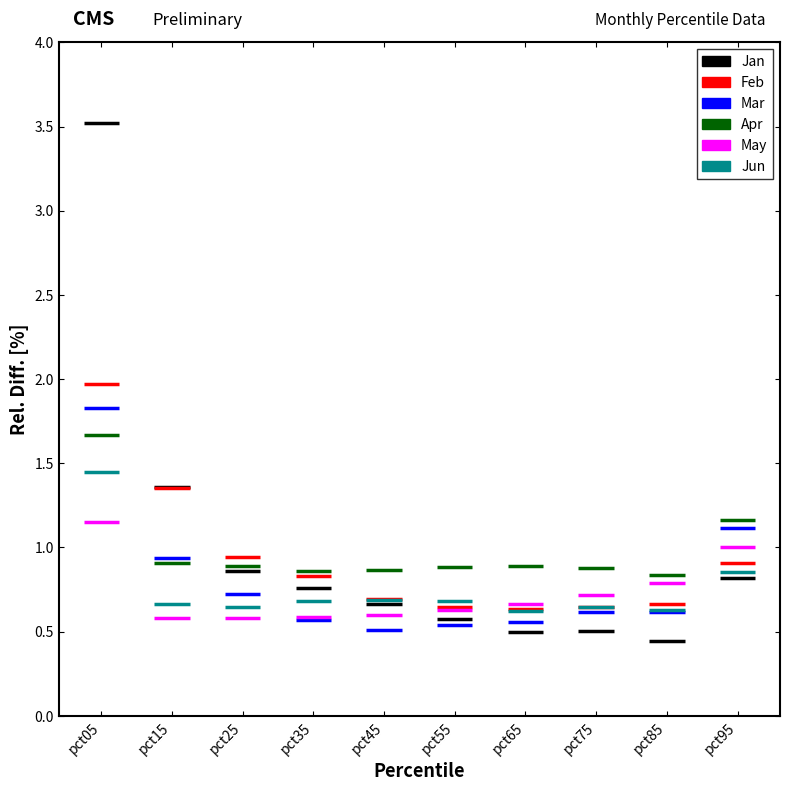

Which series has the largest total across all categories?

Jan